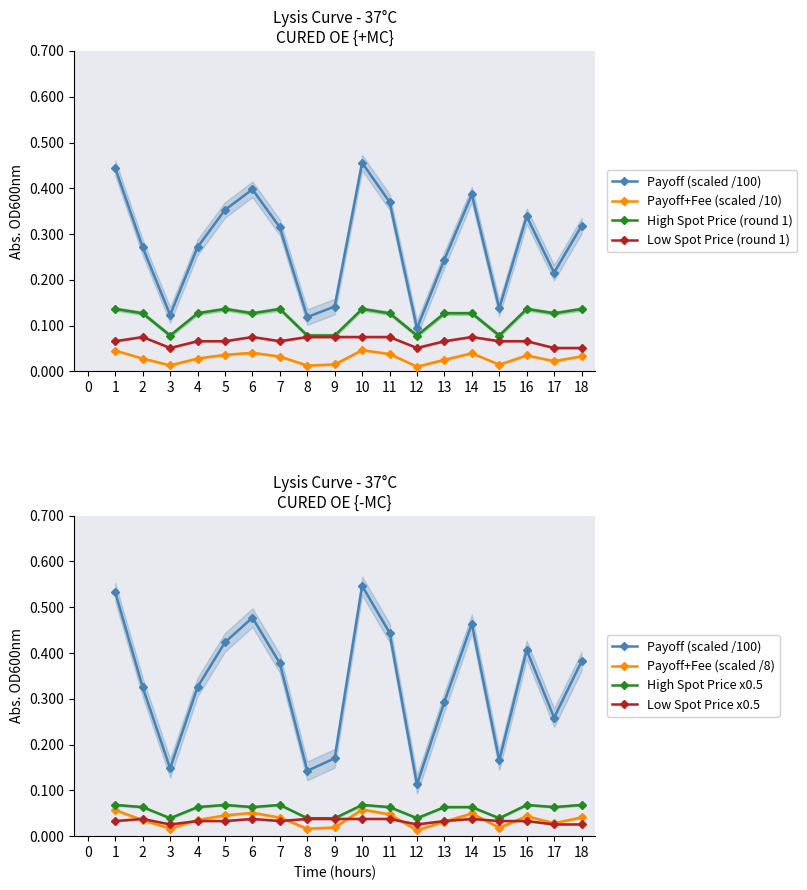

Which label corresponds to the largest value in the chart?

10